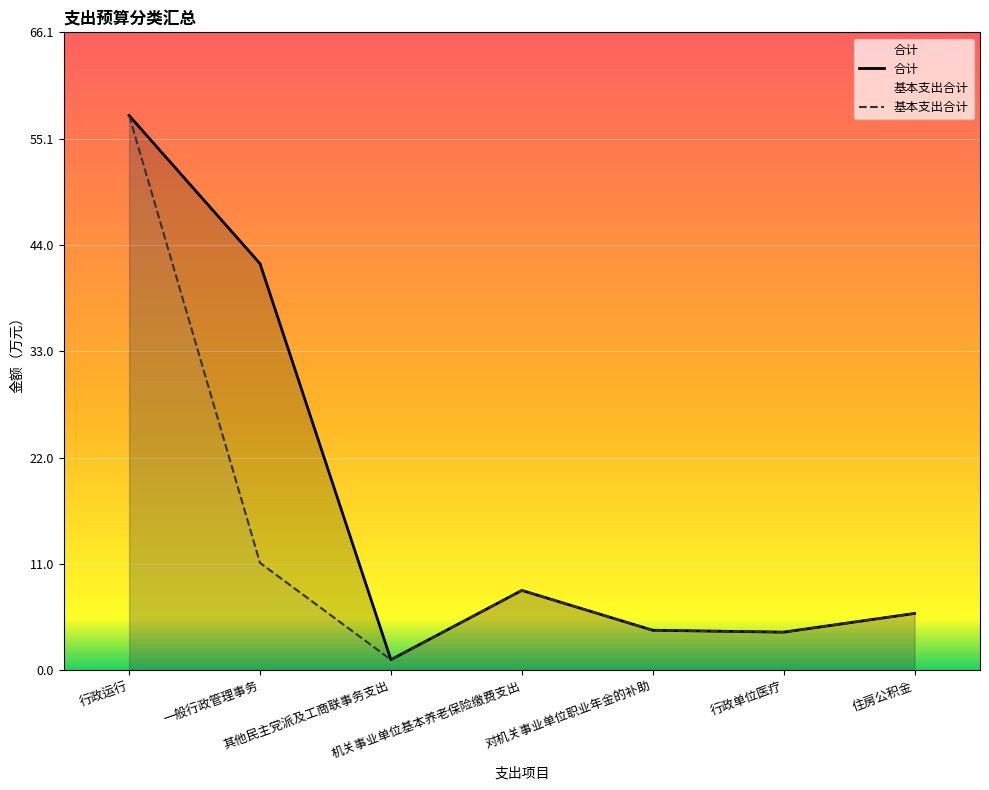

At which category is the sum across all series the highest?

行政运行